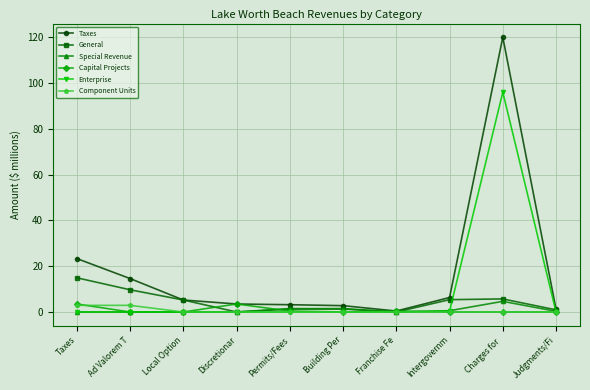

The General series shows 9.7 at Ad Valorem T. True or false?

True